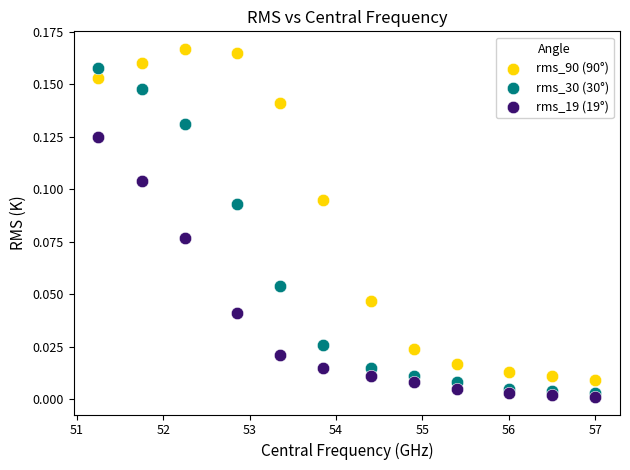

Across all data points, what is the range of X values (max minus min)?

5.8